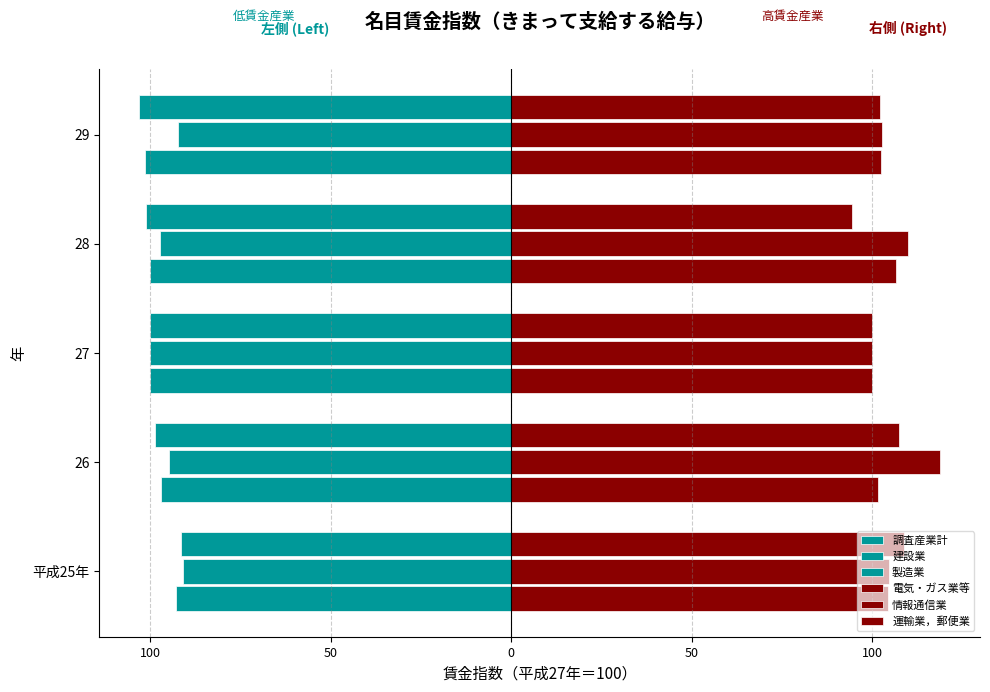

Are the bars horizontal?

Yes